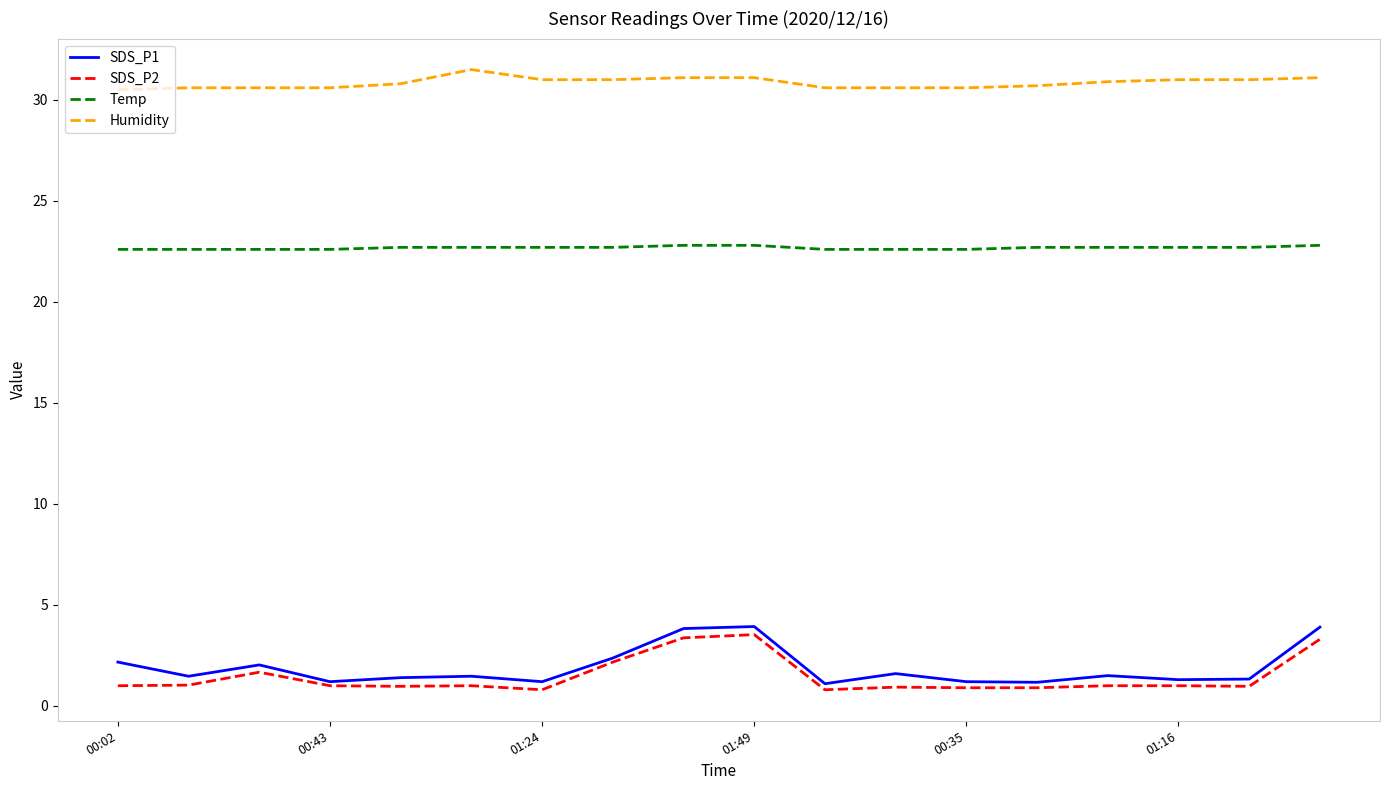

How many lines are shown in the chart?

4